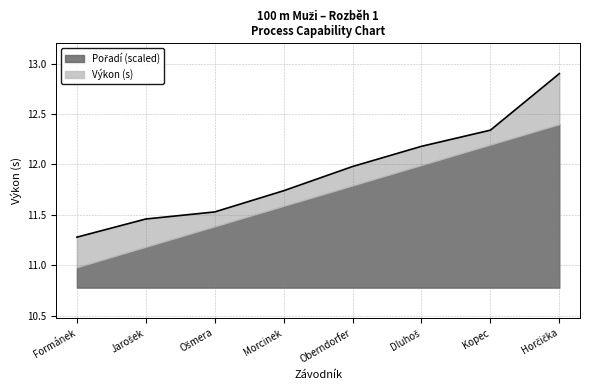

Which label corresponds to the smallest value in the chart?

Formánek